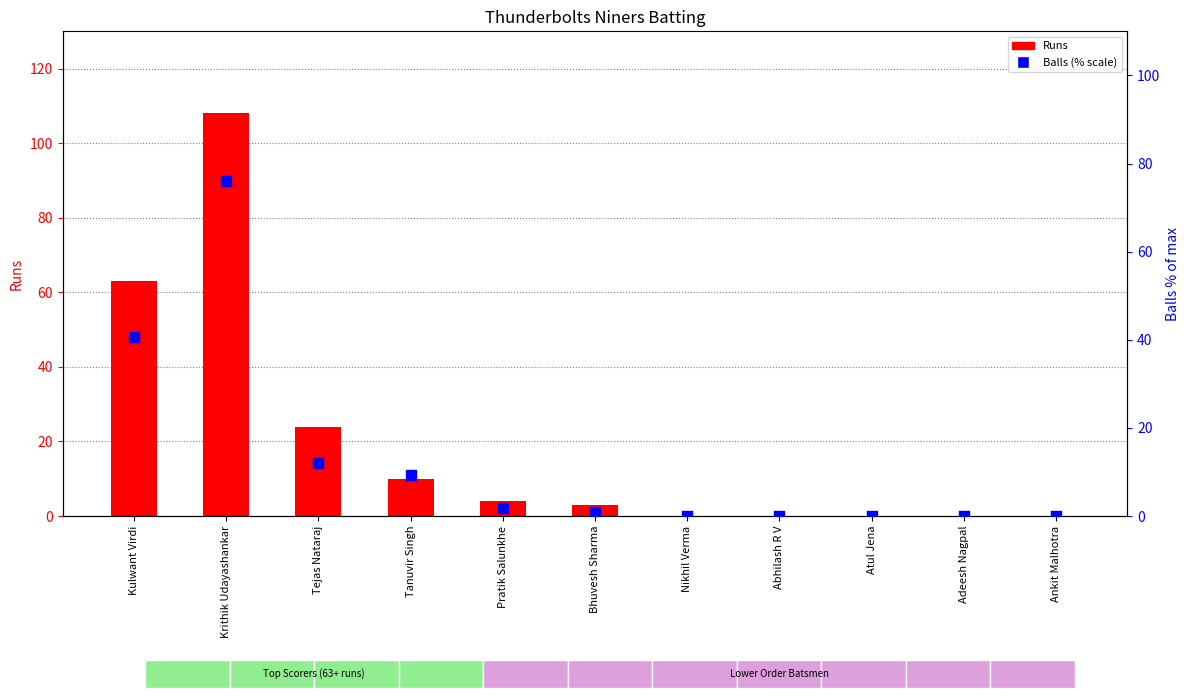

Which series has the widest spread of Y values?

Runs